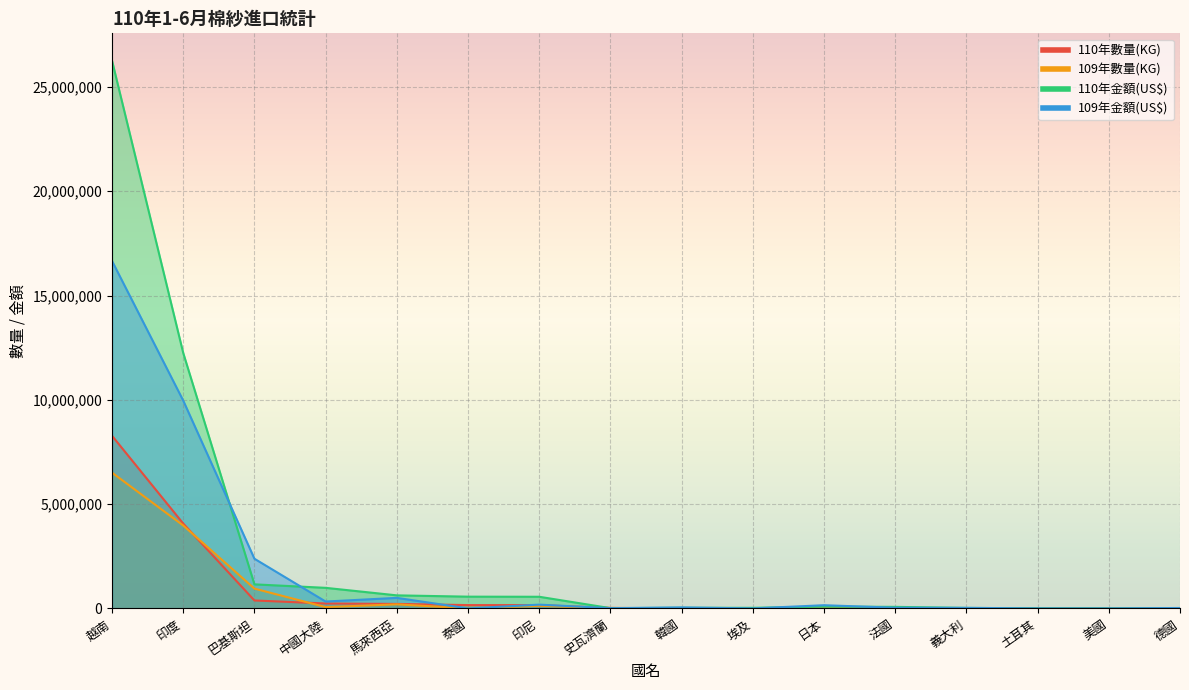

What is the difference between the highest and lowest values at 法國?

73345